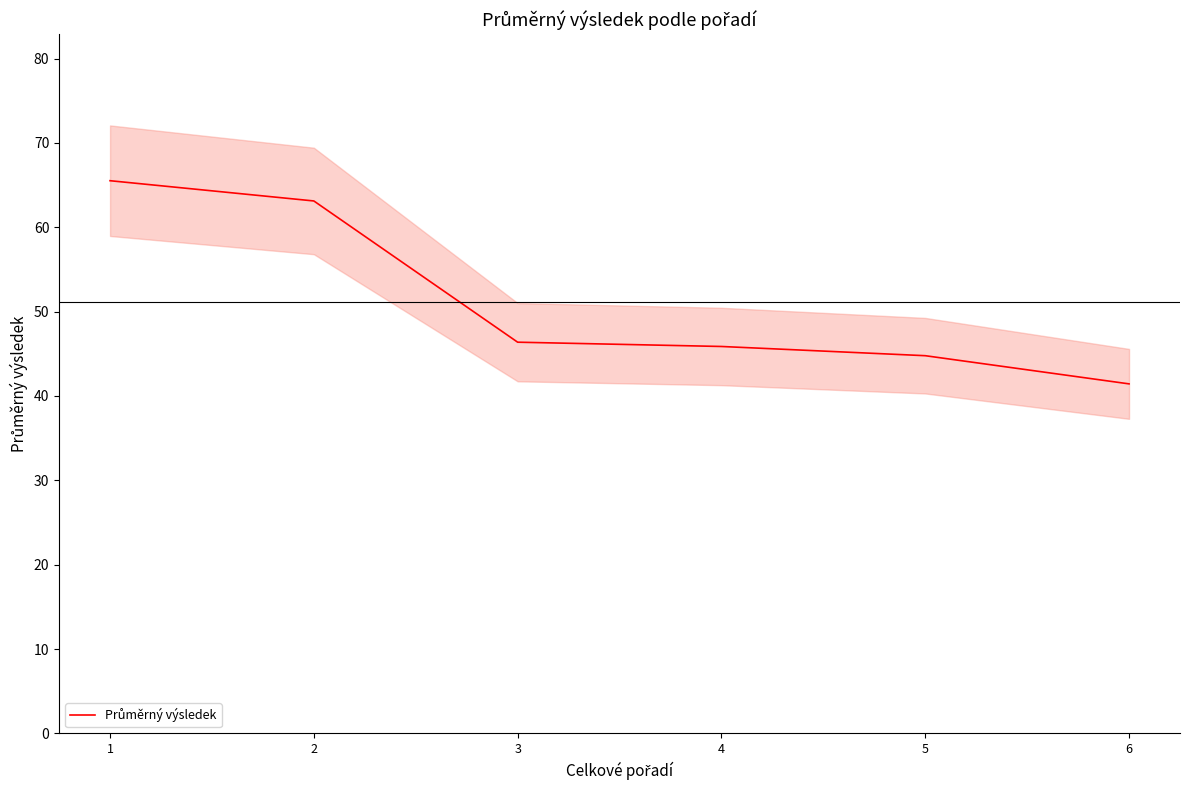

Where is the data nearest to the value 53?

3